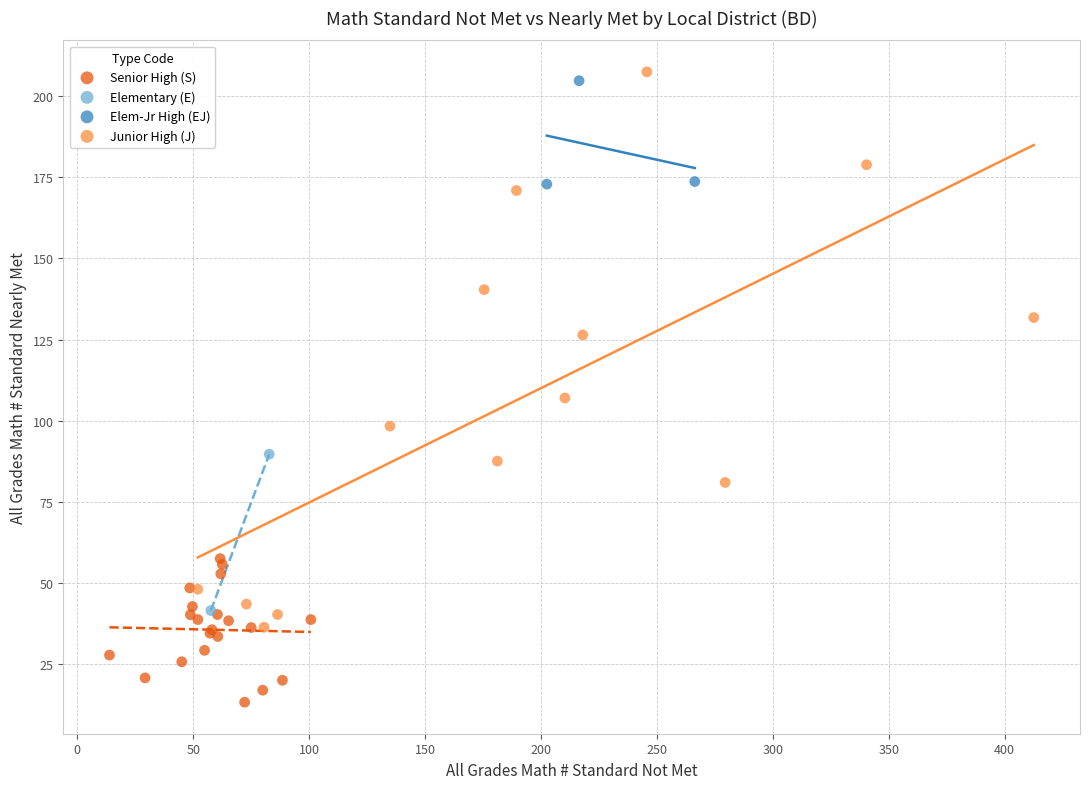

What are all the series names shown in the legend?

Senior High (S), Elementary (E), Elem-Jr High (EJ), Junior High (J)